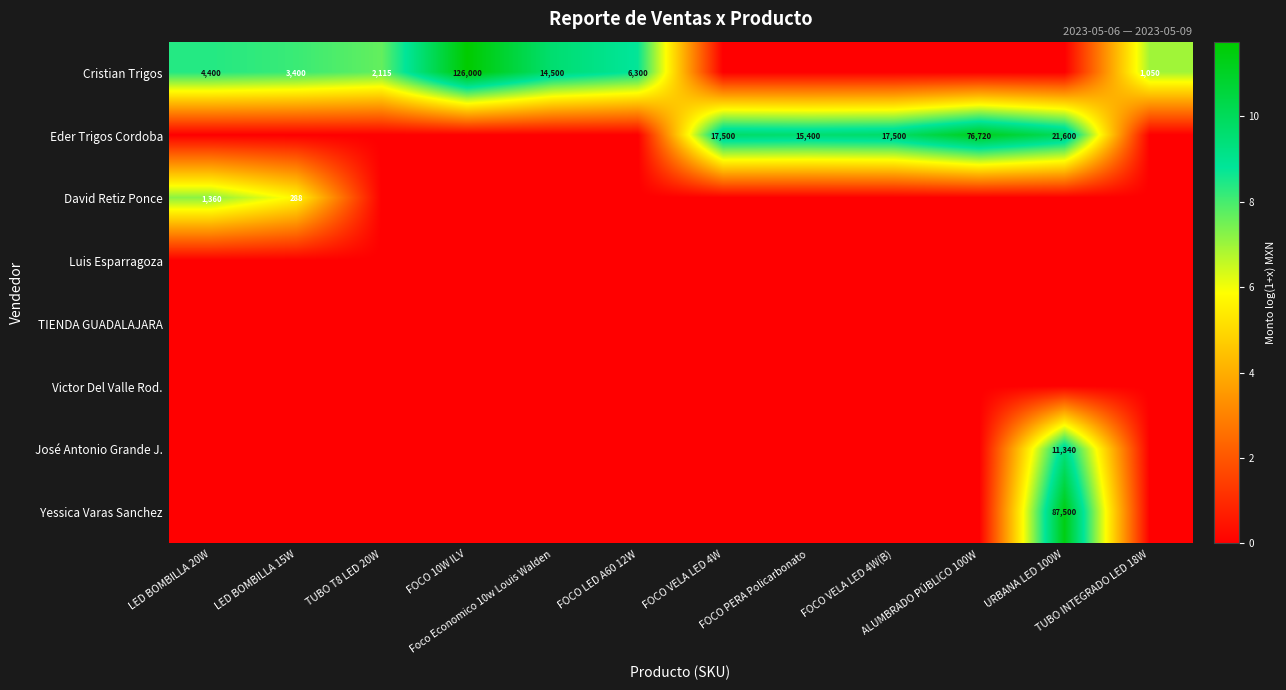

What is the spread (max minus min) of values at LED BOMBILLA 15W?

8.1